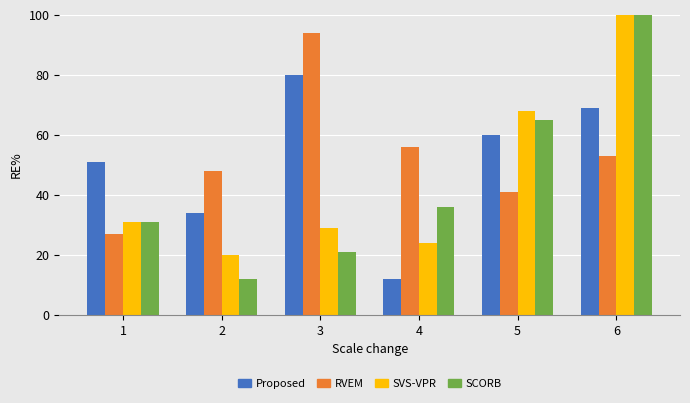

What is the average value of the 2500 series?

50